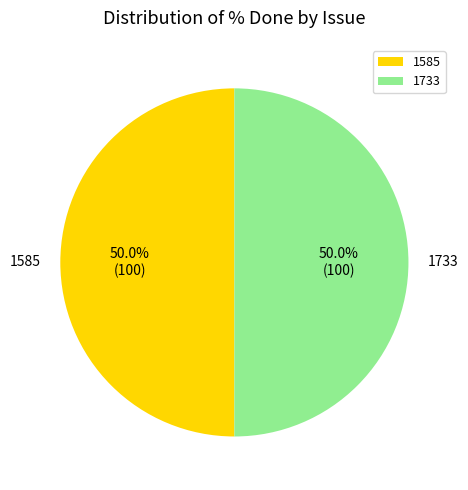

What portion of the pie excludes 1733?

50.0%